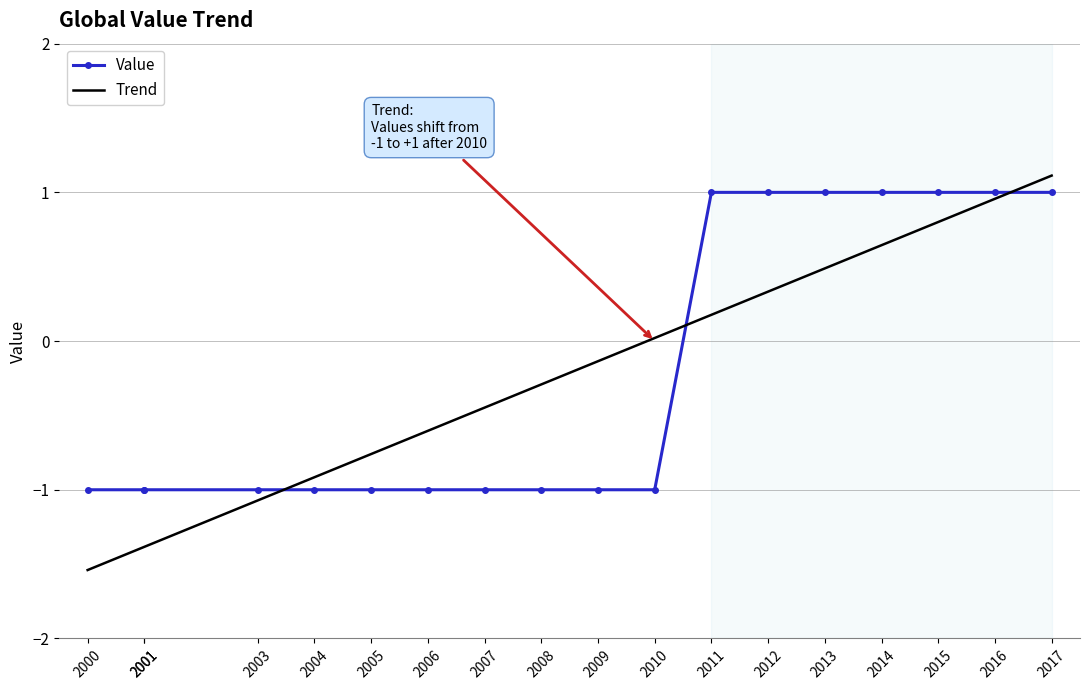

The Trend series shows -0.6 at 2006. True or false?

True